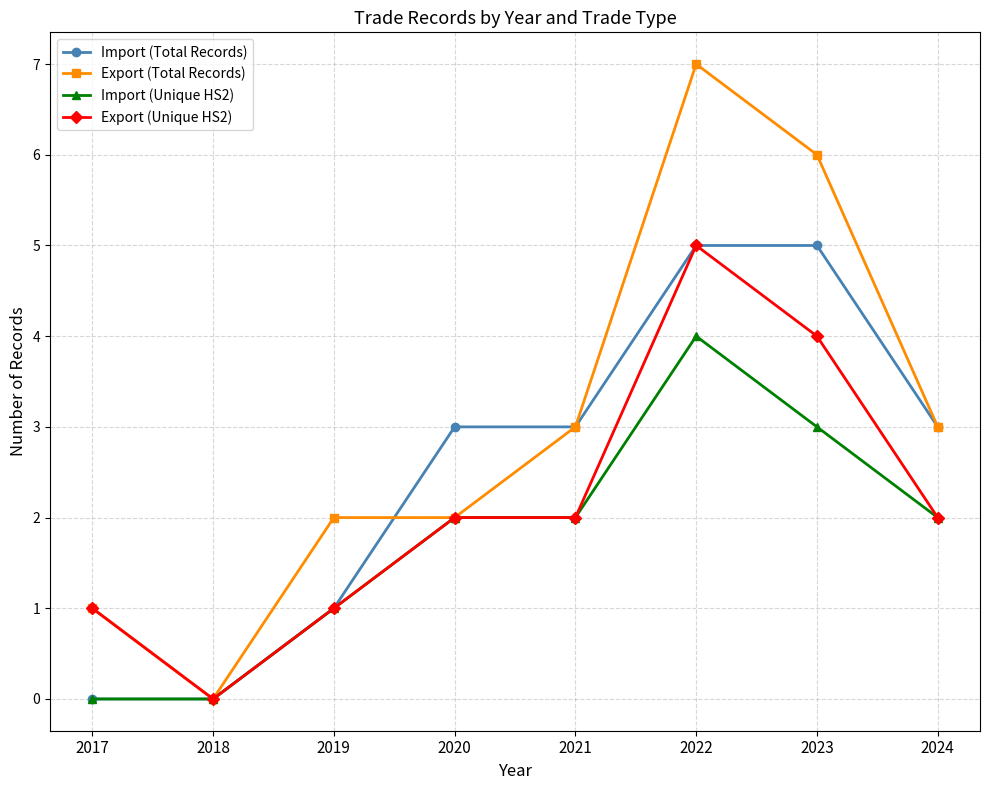

The value of Export (Unique HS2) at 2017 is 1. True or false?

True